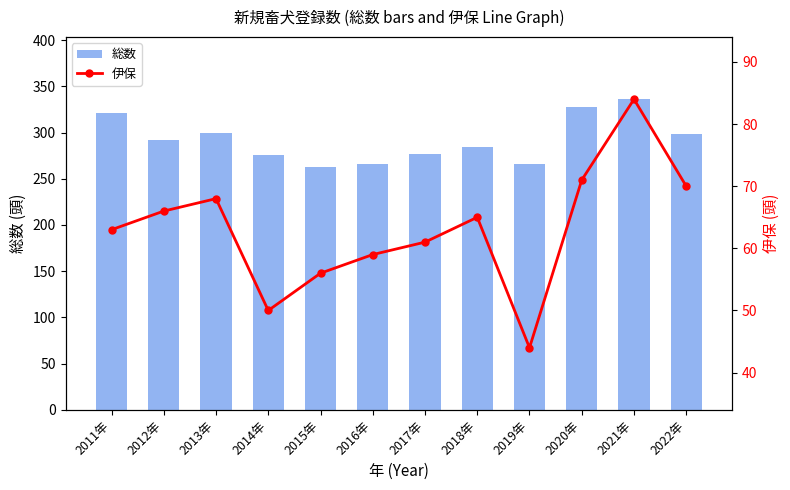

At which label is 総数 closest to 299?

2013年